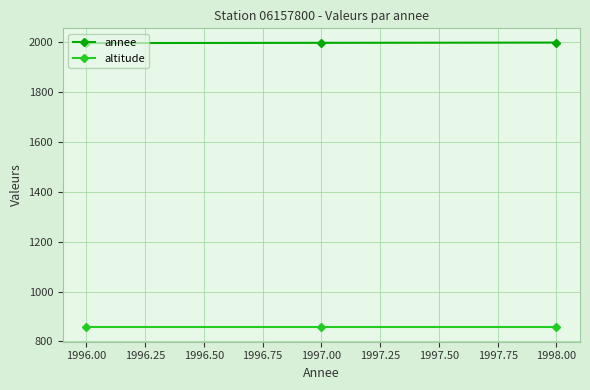

Rank the series at 1998.00 from highest to lowest value.

annee, altitude